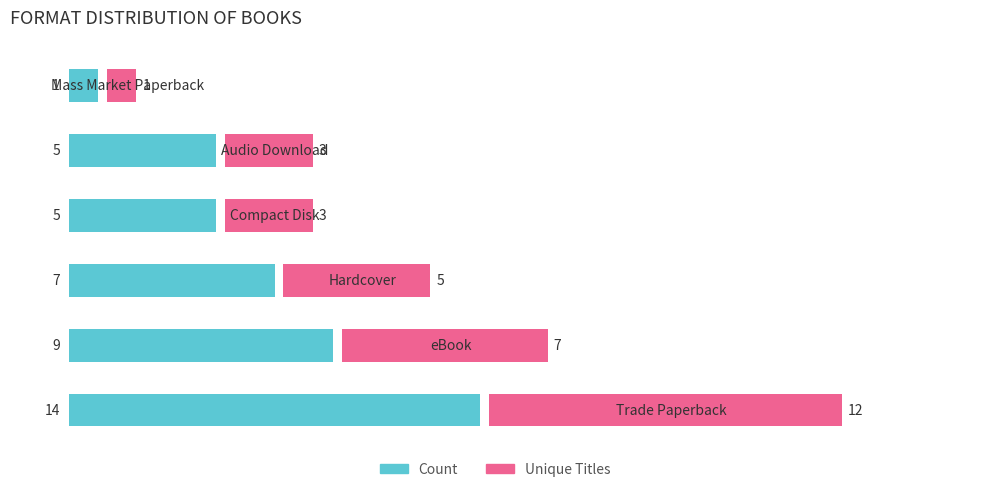

What is the value of the Count bar at the 6th from the left?

1